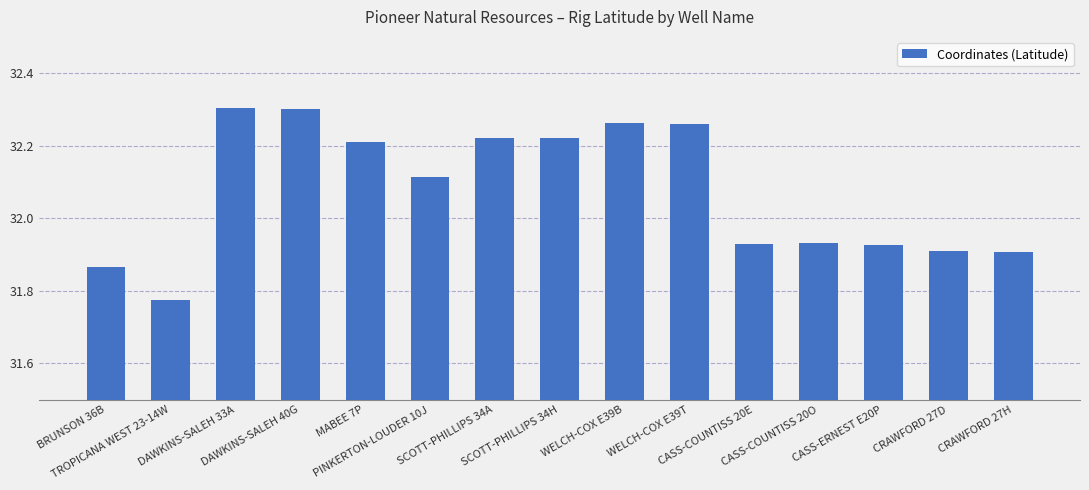

Is it true that the value at CASS-COUNTISS 20E is 31.9?

True